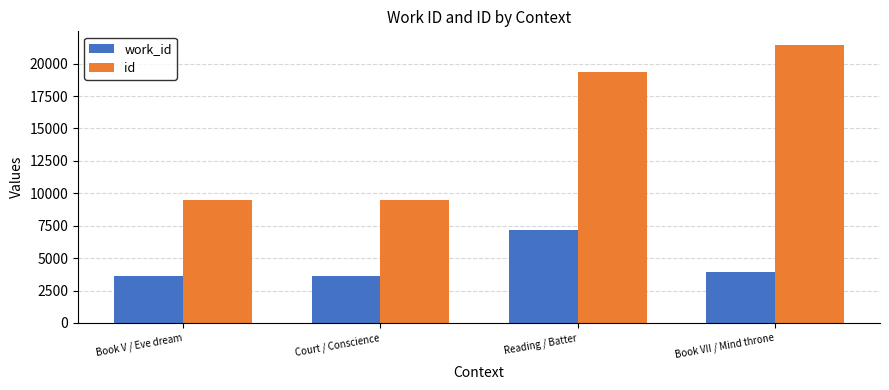

How many data points does each series have?

4